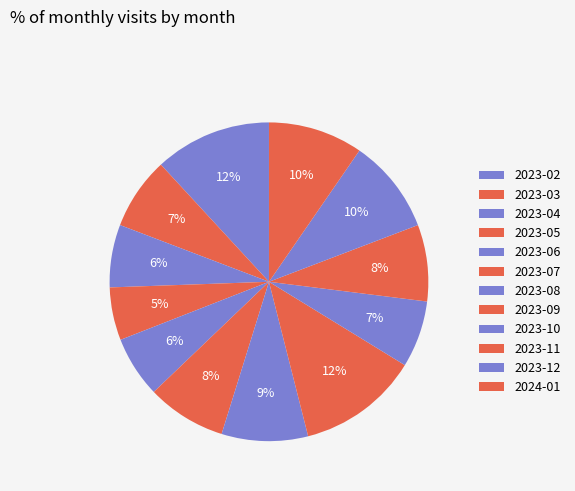

Is it true that 2023-10 is 1% of the pie?

False